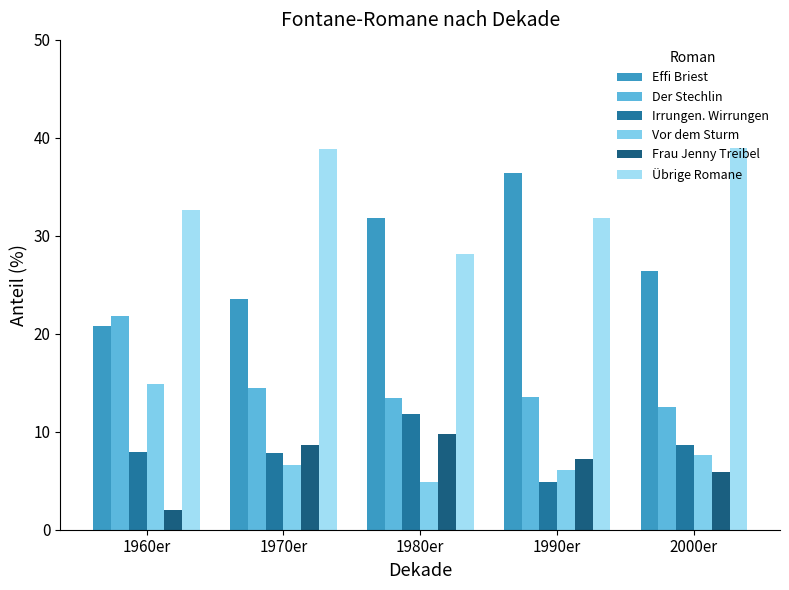

What are all the series names shown in the legend?

Effi Briest, Der Stechlin, Irrungen. Wirrungen, Vor dem Sturm, Frau Jenny Treibel, Übrige Romane